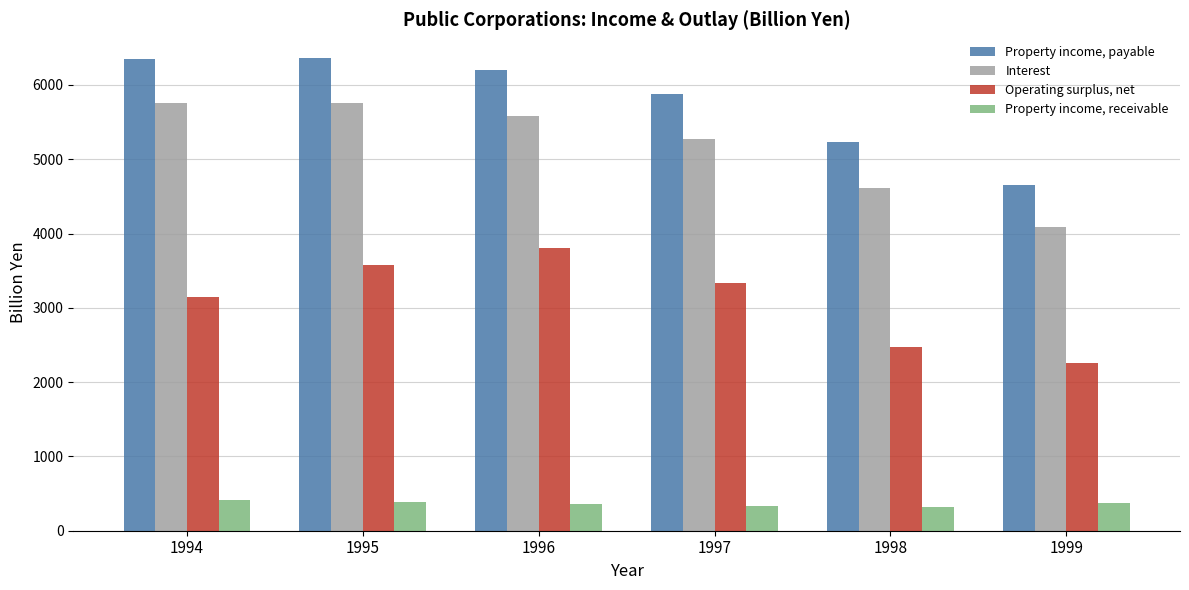

Where does the Property income, receivable series first go above 373?

1994